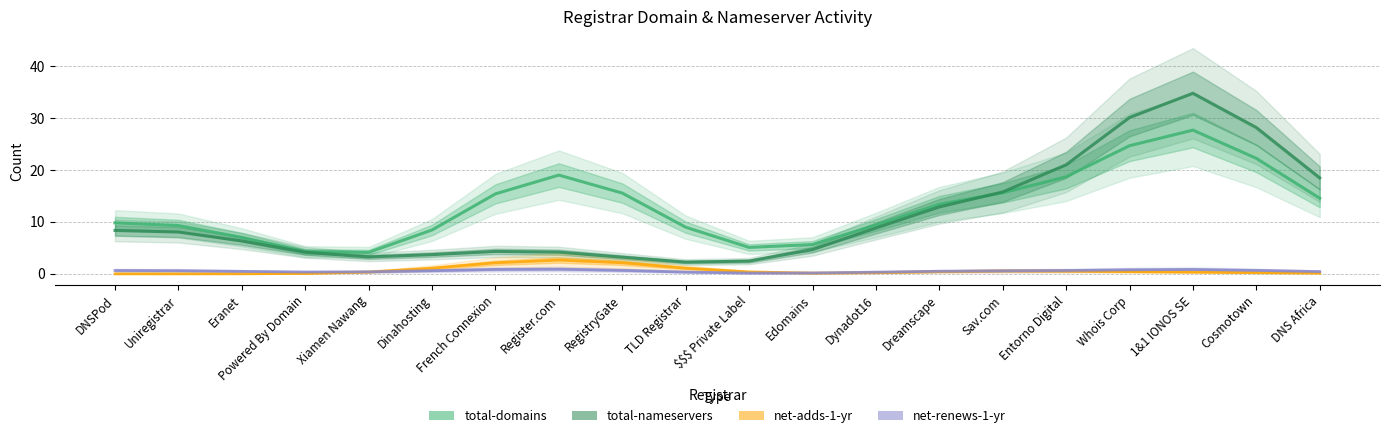

What position from the left is Powered By Domain?

4